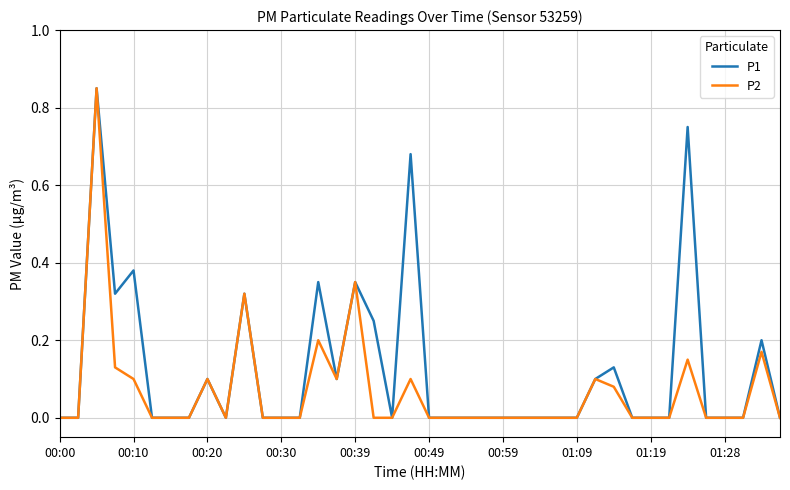

Rank the series by their average value, from lowest to highest.

P2, P1